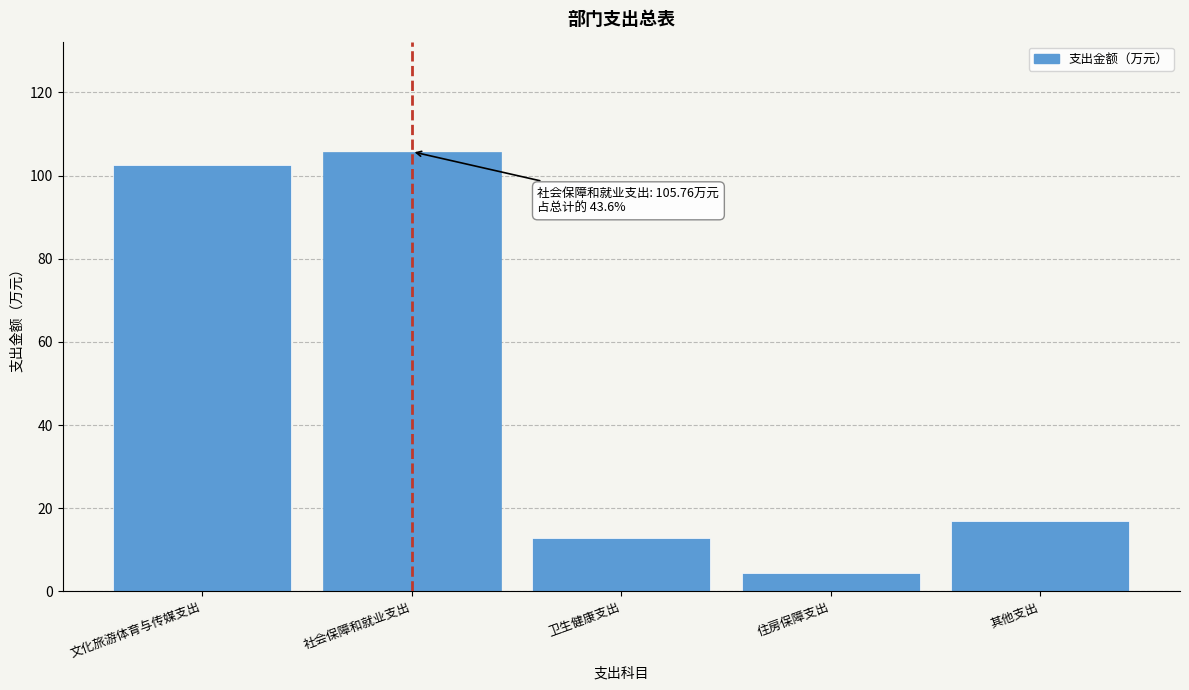

Reading left to right, what are all the values shown in this chart?

102.6	105.8	12.9	4.5	17.0